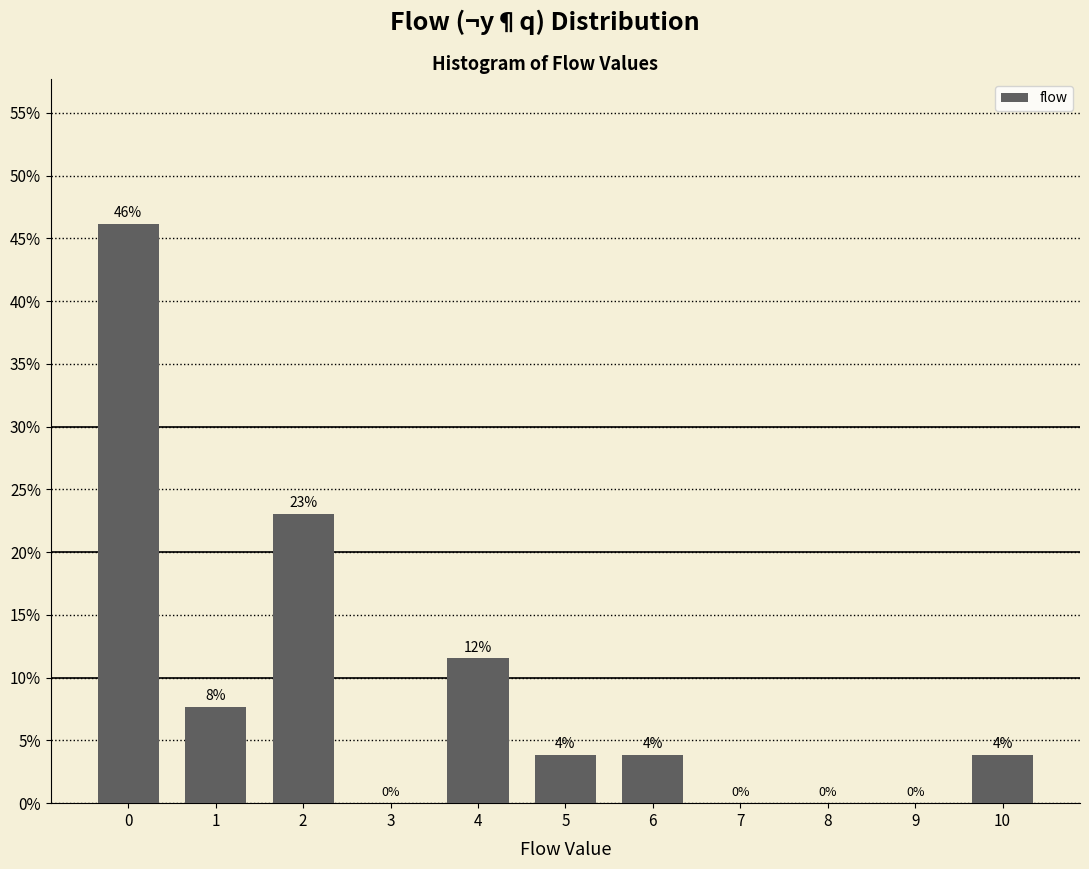

The value at 3 is 18.5. True or false?

False